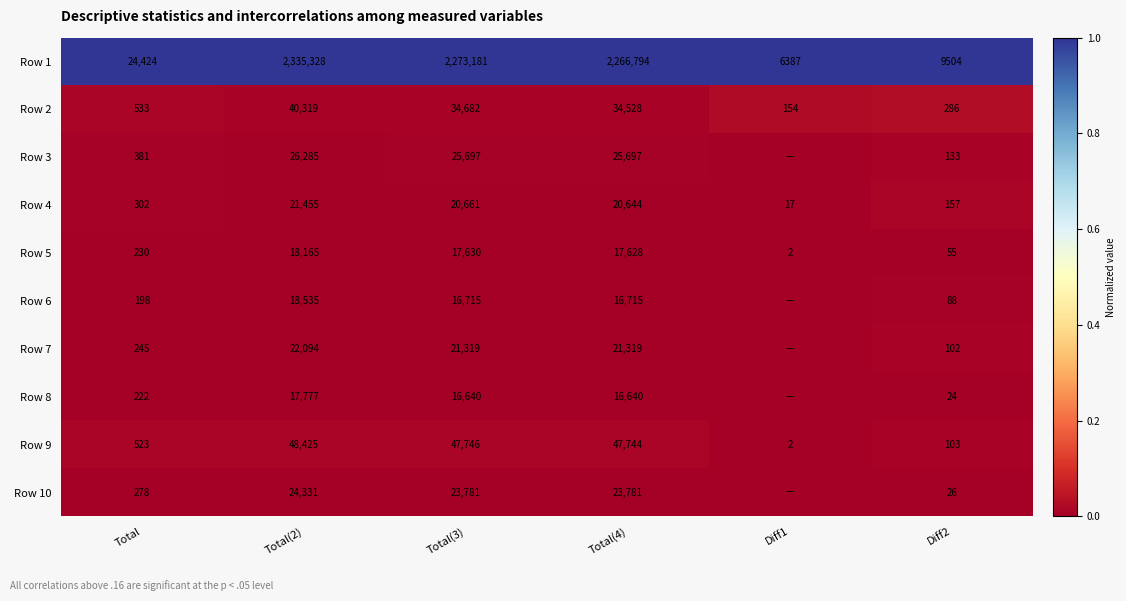

At how many categories does at least one series exceed 0?

6